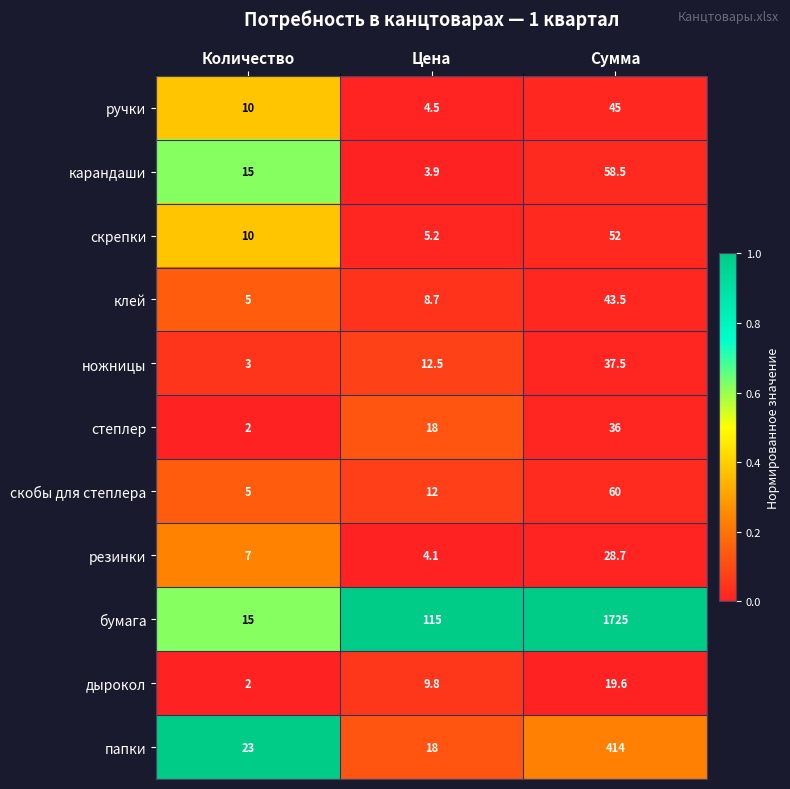

Which series has the widest spread of values?

бумага